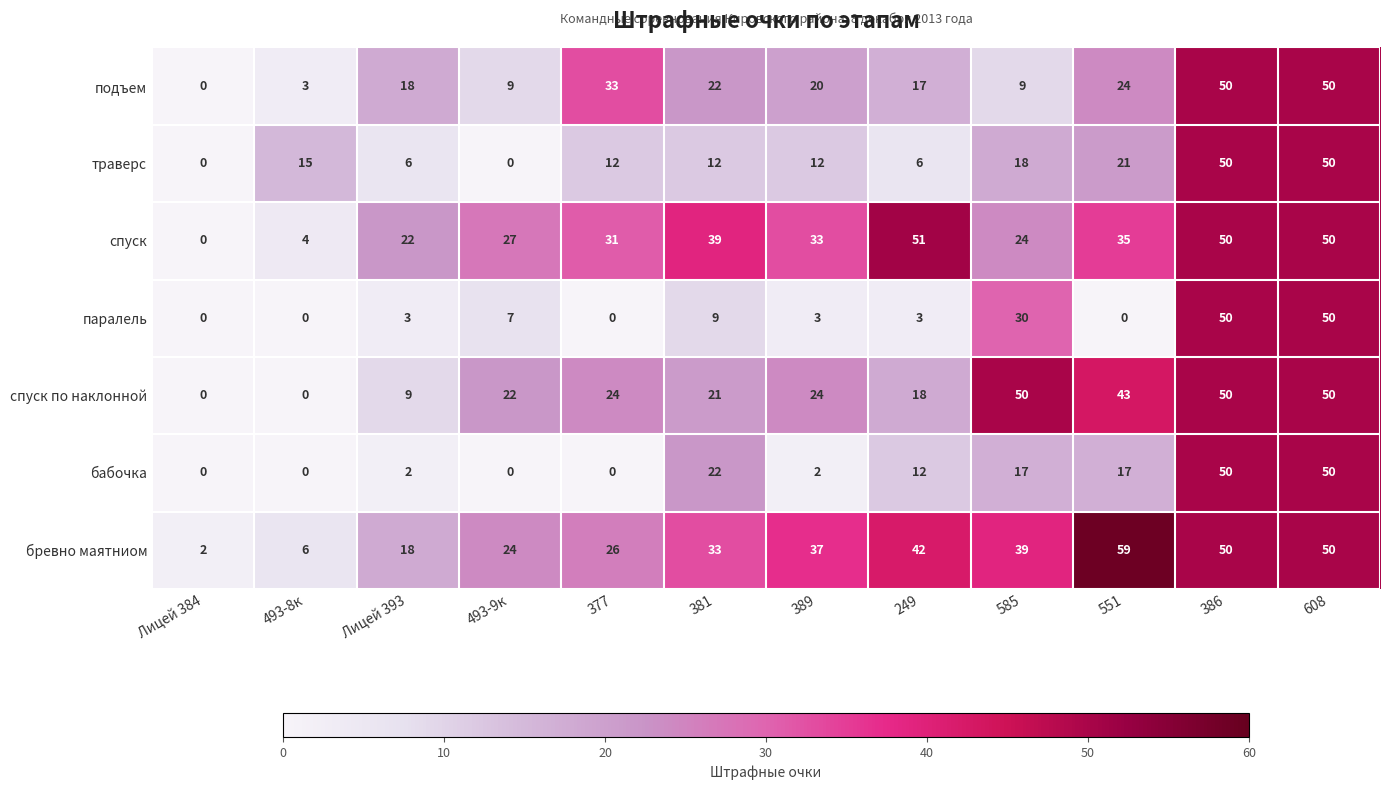

Is it true that подъем equals 9 at Лицей 393?

False